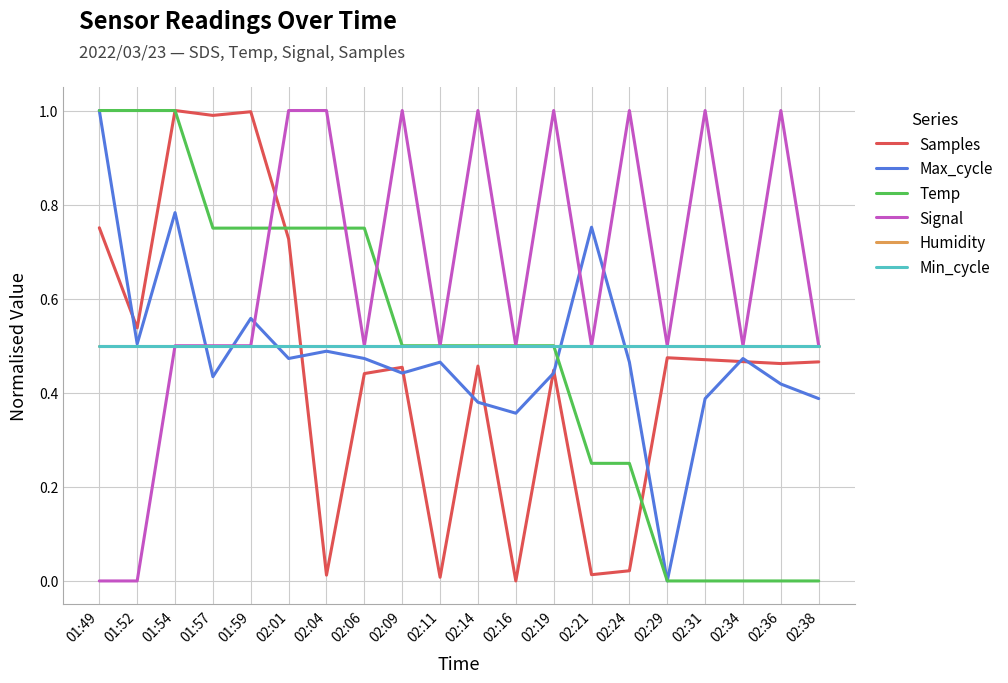

Where is Max_cycle nearest to the value 0?

02:29